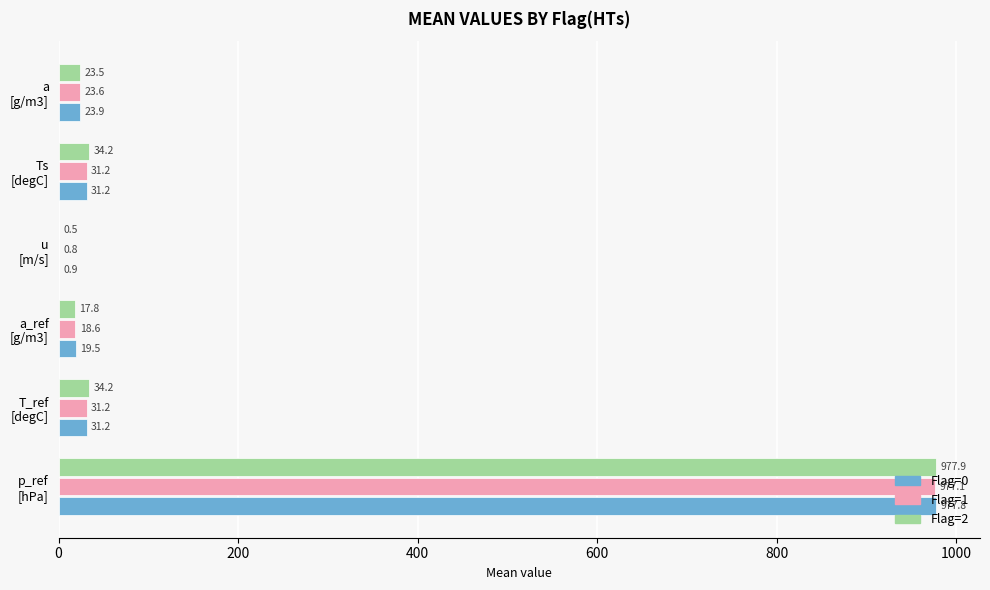

How many values in the Flag=2 series exceed 34?

3